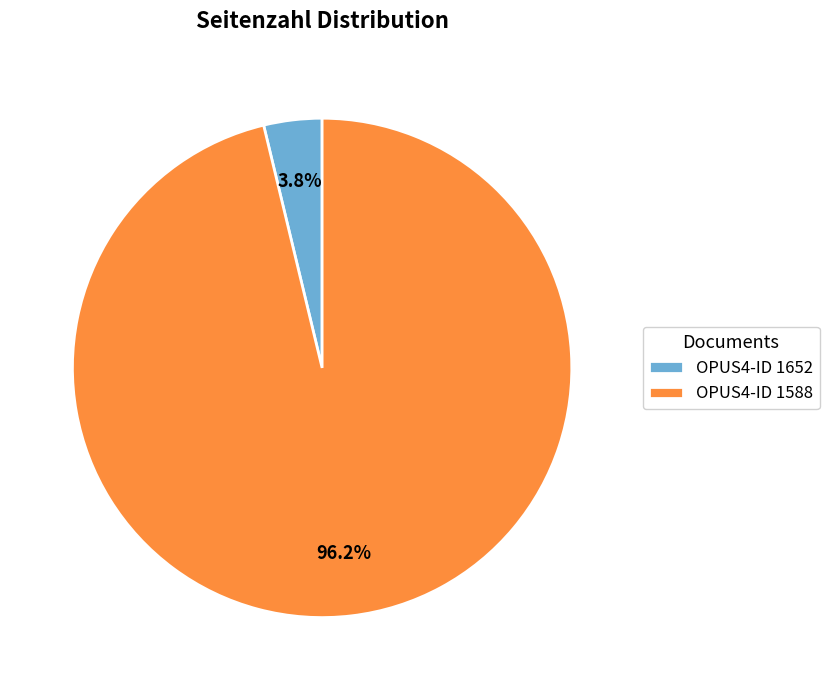

Does OPUS4-ID 1588 account for over 50% of the chart?

Yes